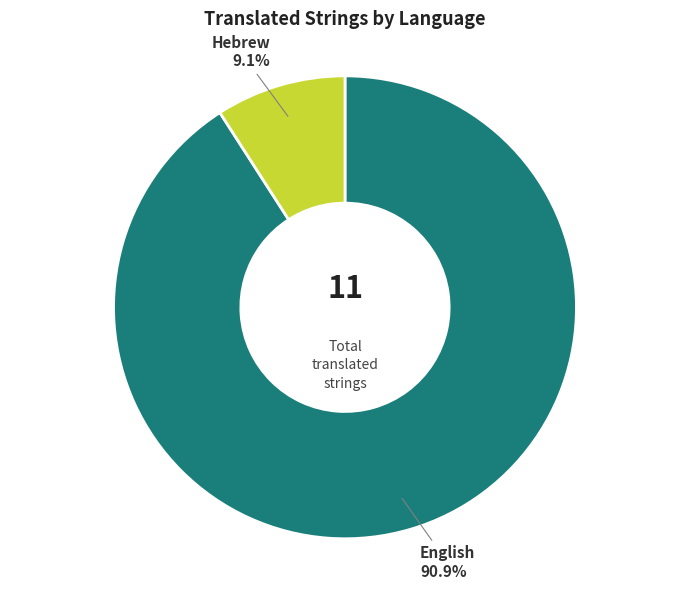

Which slice represents more than half of the pie?

English